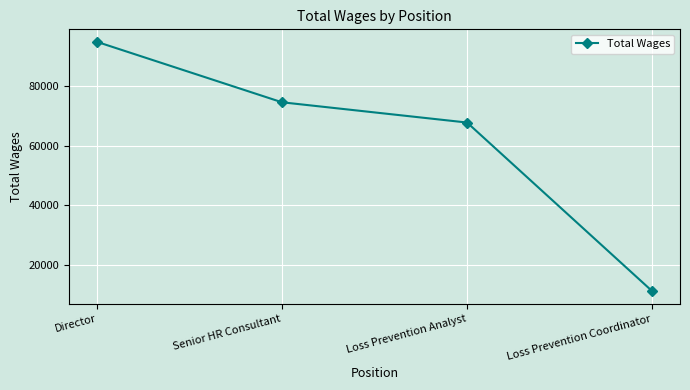

What is the difference between the maximum and minimum values?

83911